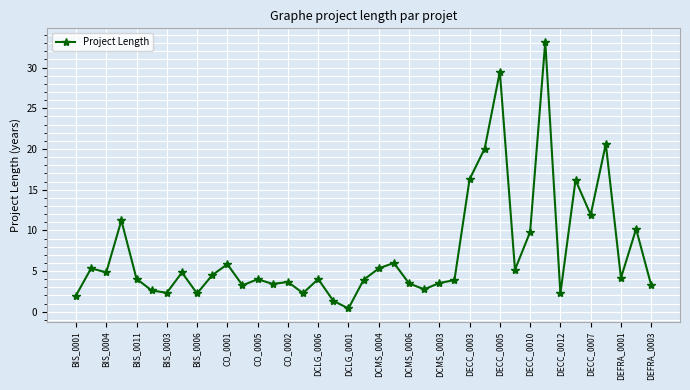

True or false: the data has more than 0 interior local peaks.

True